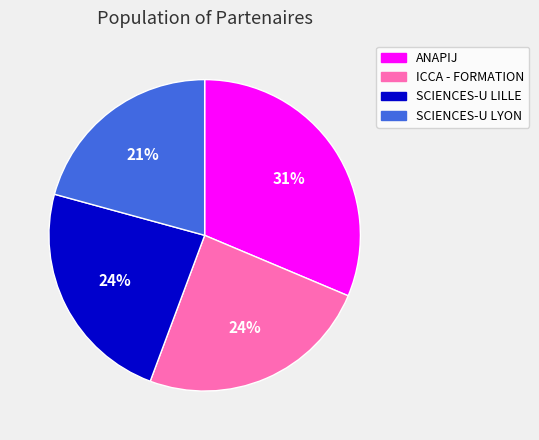

Approximately how many times larger is the value at ICCA - FORMATION compared to ANAPIJ?

0.8